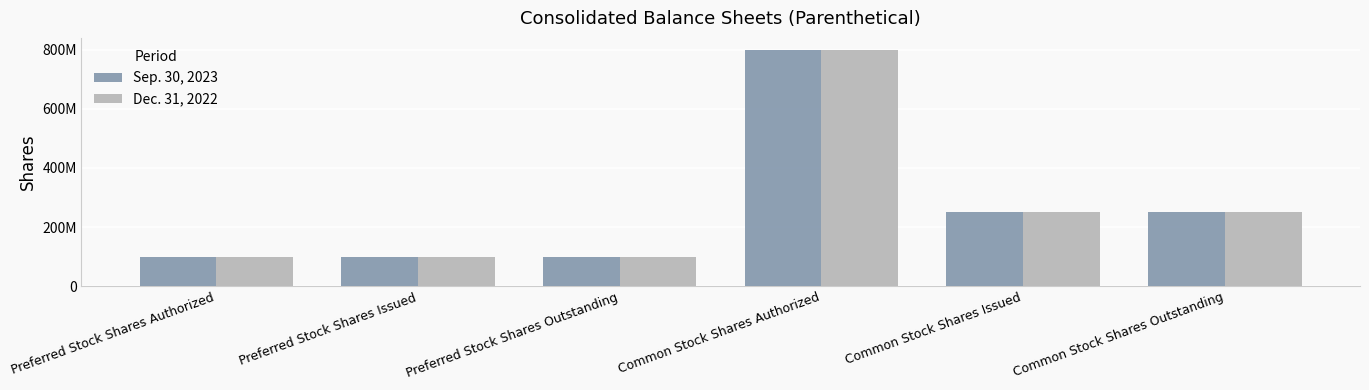

What are all the series names shown in the legend?

Sep. 30, 2023, Dec. 31, 2022